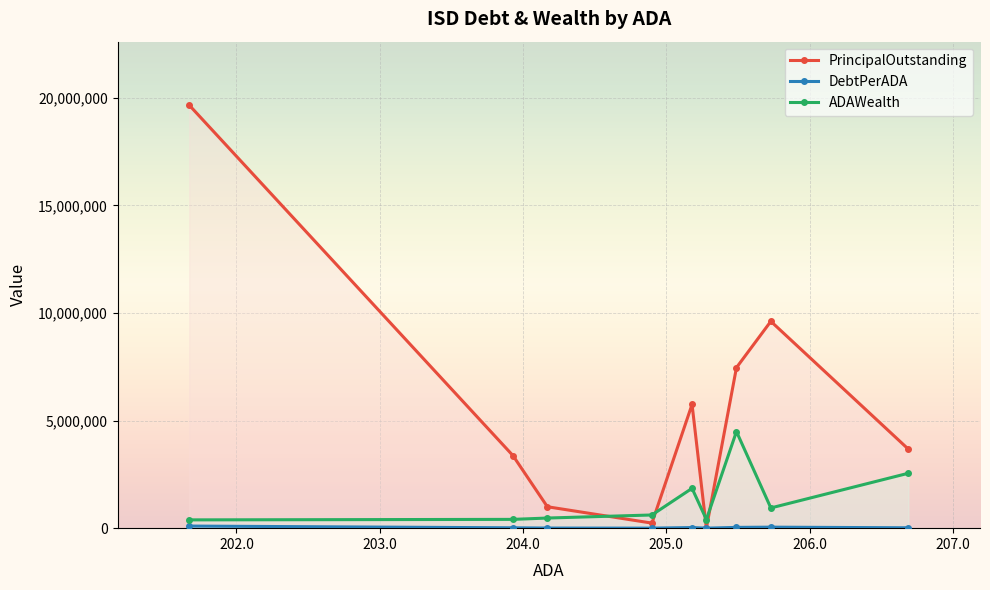

Which series has the widest spread of values?

PrincipalOutstanding